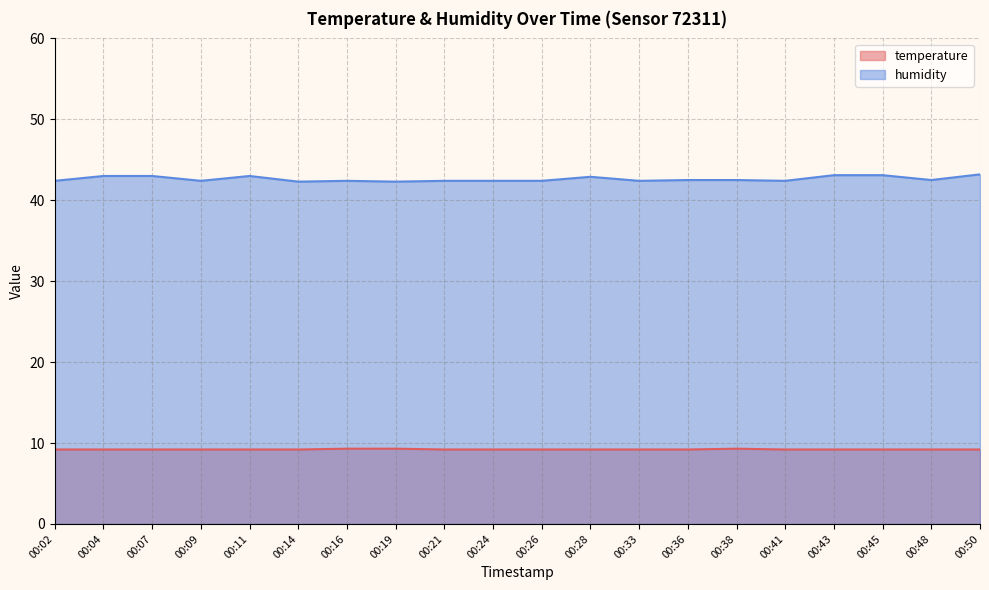

What is the sum of the temperature values at 00:26 and 00:33?

18.4